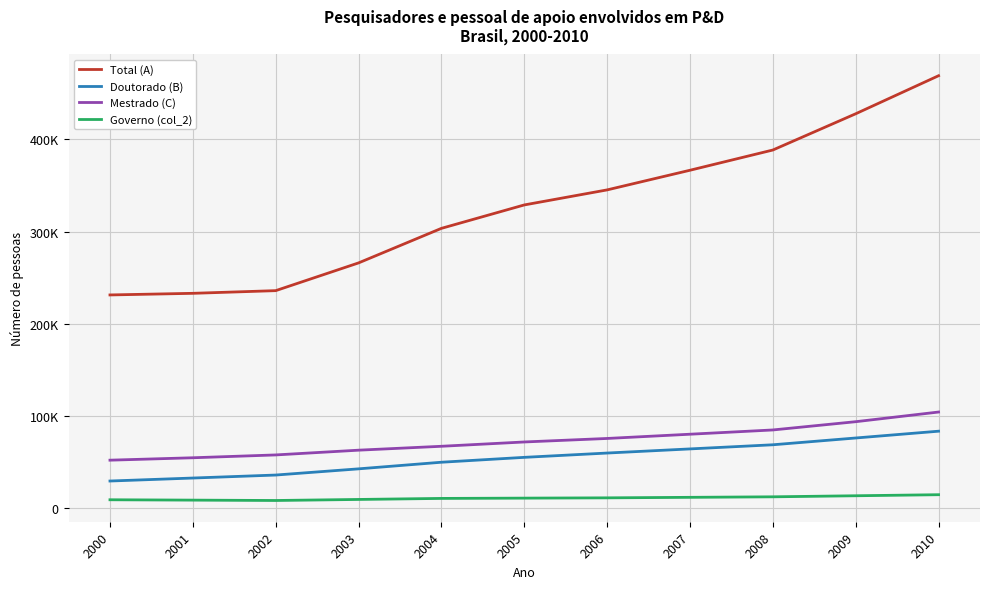

What is the sum of all Total (A) values?

3595875